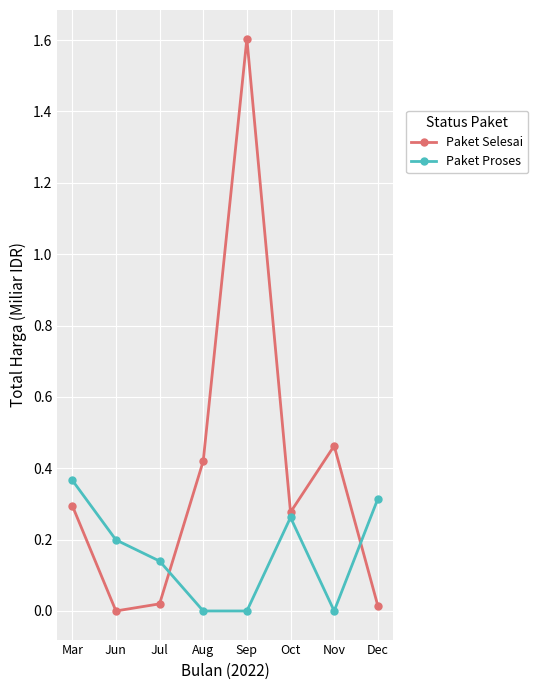

Between Jul and Oct, which series saw the biggest shift?

Paket Selesai